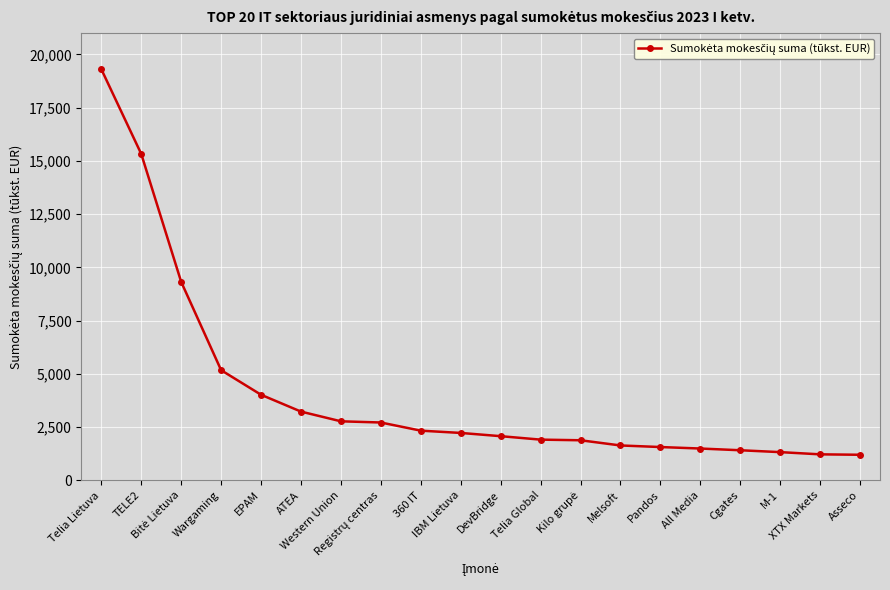

What is the value of the 11th point from the left?

2076